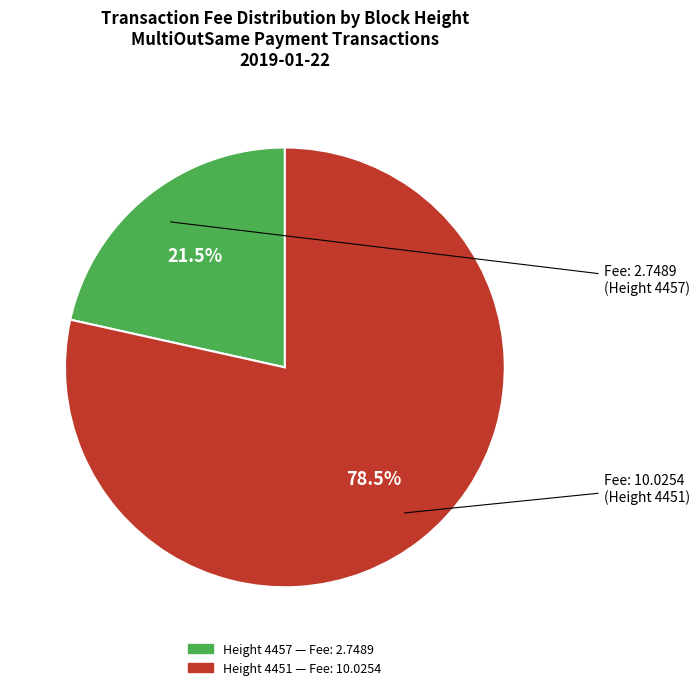

Which category has the smallest portion of the pie?

Height 4457